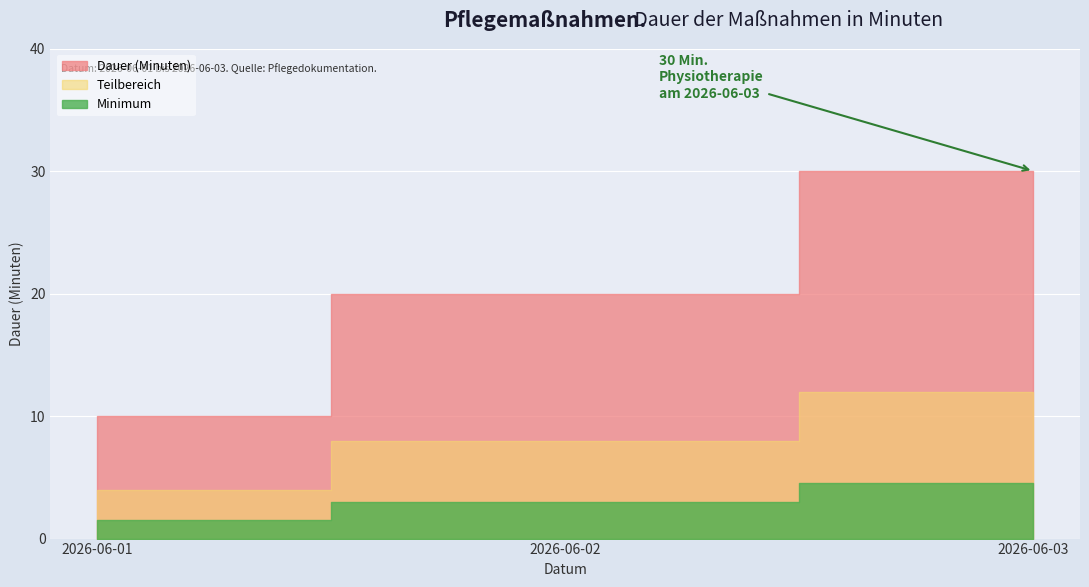

Reading left to right, transcribe all the data shown in this chart.

2026-06-01=10	2026-06-02=20	2026-06-03=30